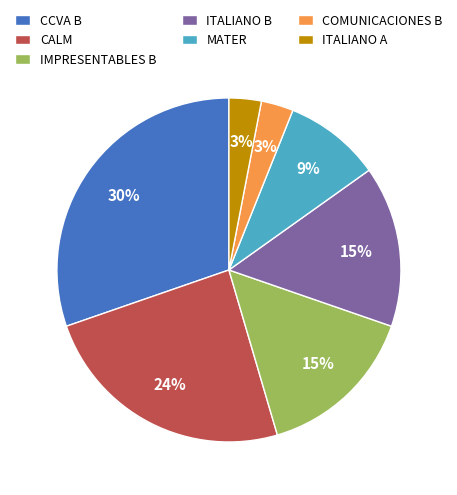

What is the ratio of the value at CCVA B to the value at ITALIANO B?

2.0